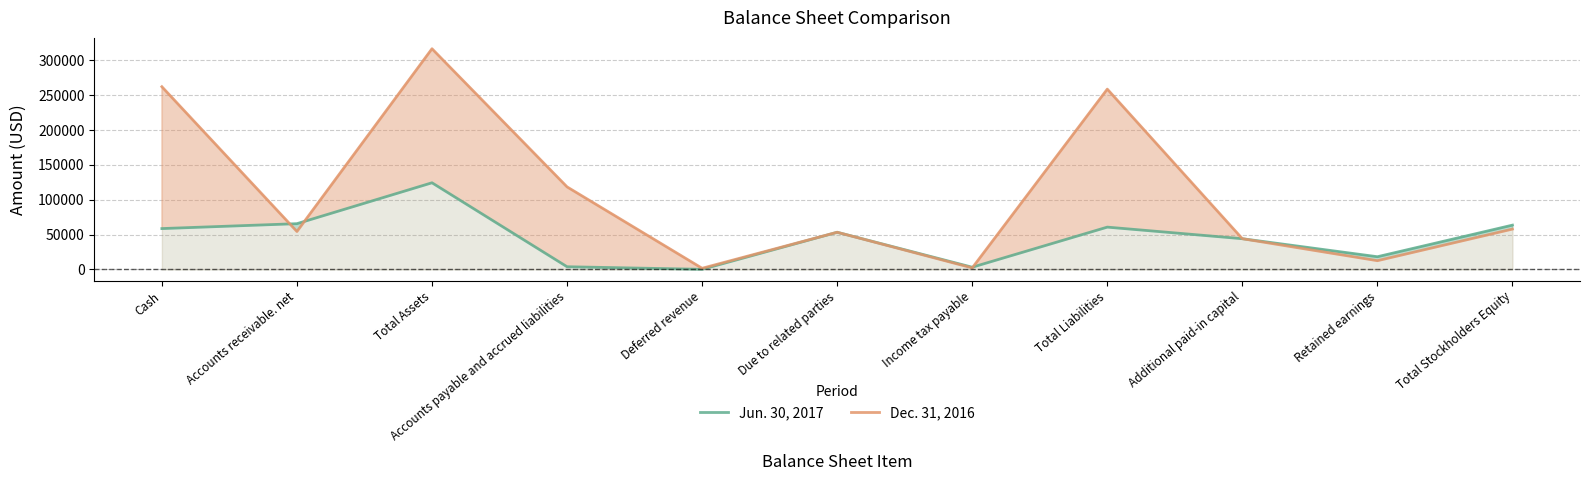

Reading right to left, transcribe all the data shown in this chart.

Jun. 30, 2017: Total Stockholders Equity=63545	Retained earnings=18260	Additional paid-in capital=44085	Total Liabilities=60692	Income tax payable=3222	Due to related parties=53331	Deferred revenue=222	Accounts payable and accrued liabilities=3917	Total Assets=124237	Accounts receivable. net=65638	Cash=58599
Dec. 31, 2016: Total Stockholders Equity=57890	Retained earnings=12605	Additional paid-in capital=44085	Total Liabilities=258430	Income tax payable=2224	Due to related parties=53331	Deferred revenue=1722	Accounts payable and accrued liabilities=118363	Total Assets=316320	Accounts receivable. net=54415	Cash=261905